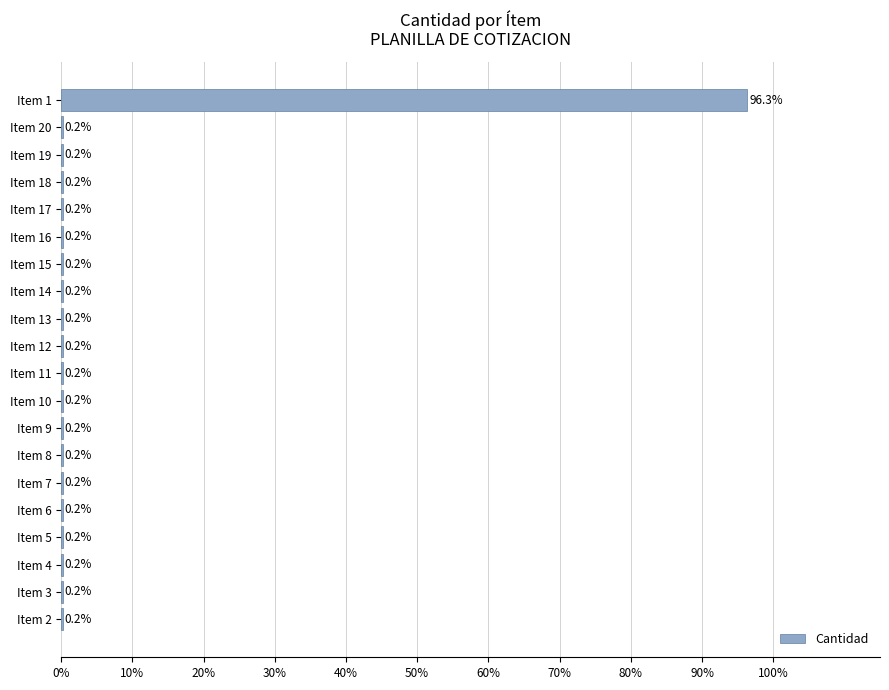

Is it true that the value at Item 3 is 0.2?

True